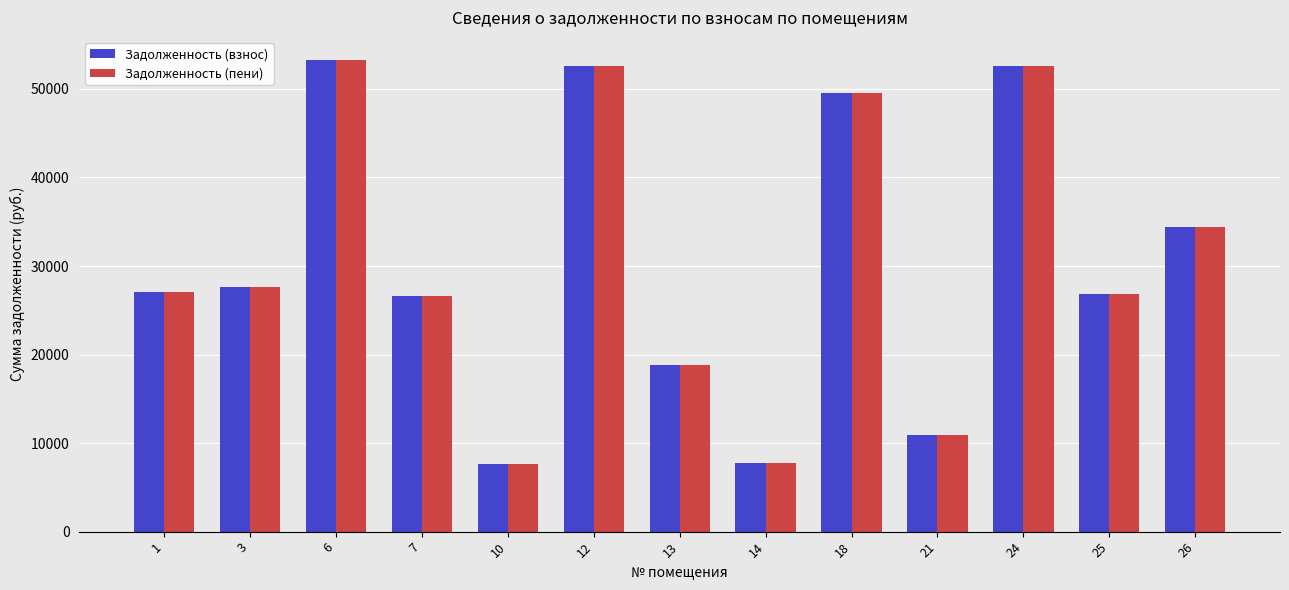

The Задолженность (взнос) series shows 11773.8 at 10. True or false?

False